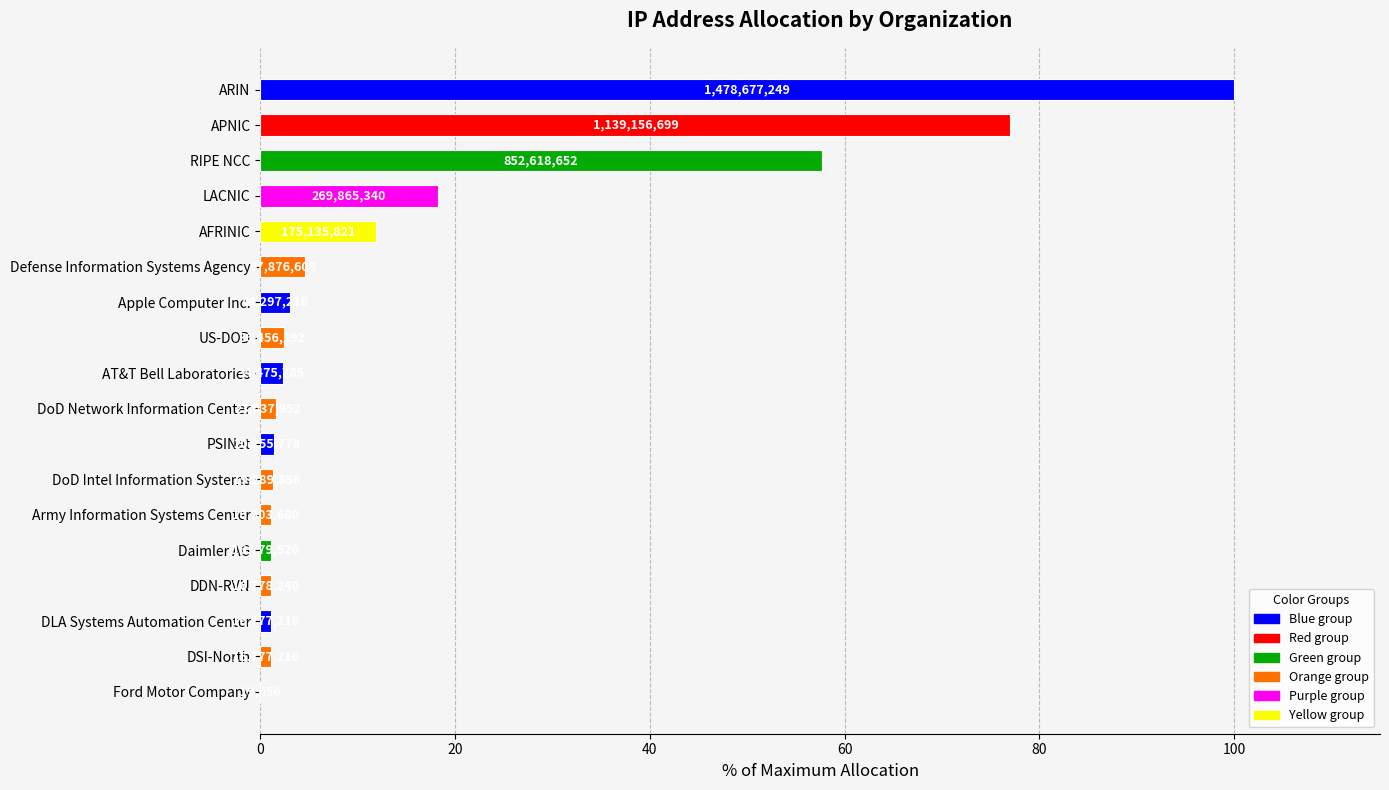

Are the bars horizontal?

Yes